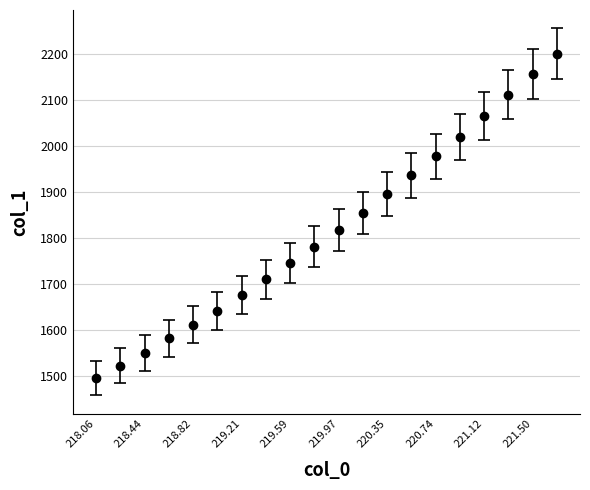

True or false: there are more than 2 points higher than both neighbors.

False